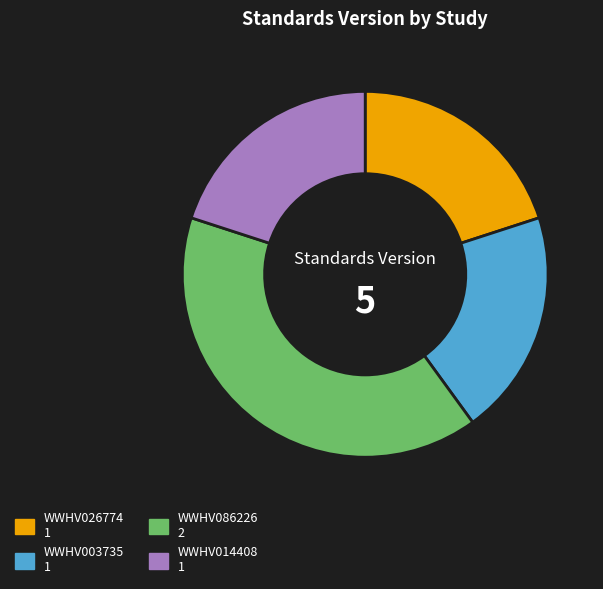

Which has a higher value, WWHV086226 or WWHV003735?

WWHV086226